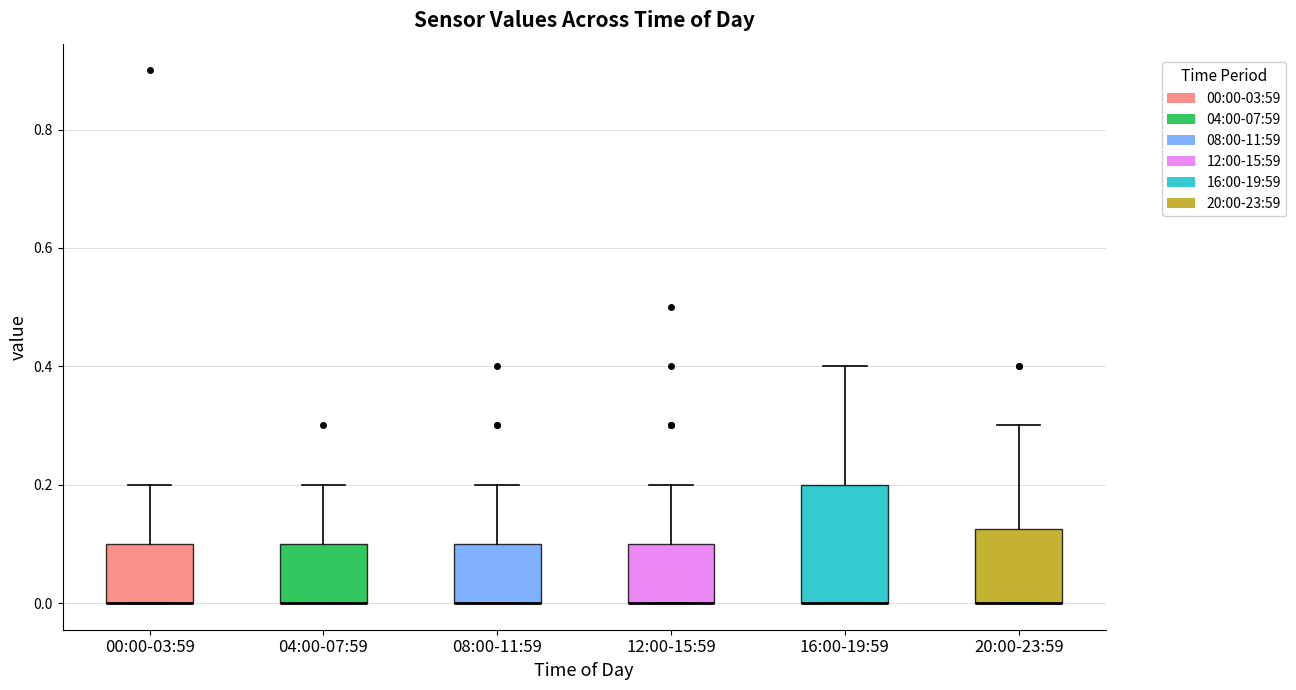

Where is the lower edge of the box for 16:00-19:59 on the y-axis? The values are not printed on the chart, so give them approximately, as read against the axis.

0.00